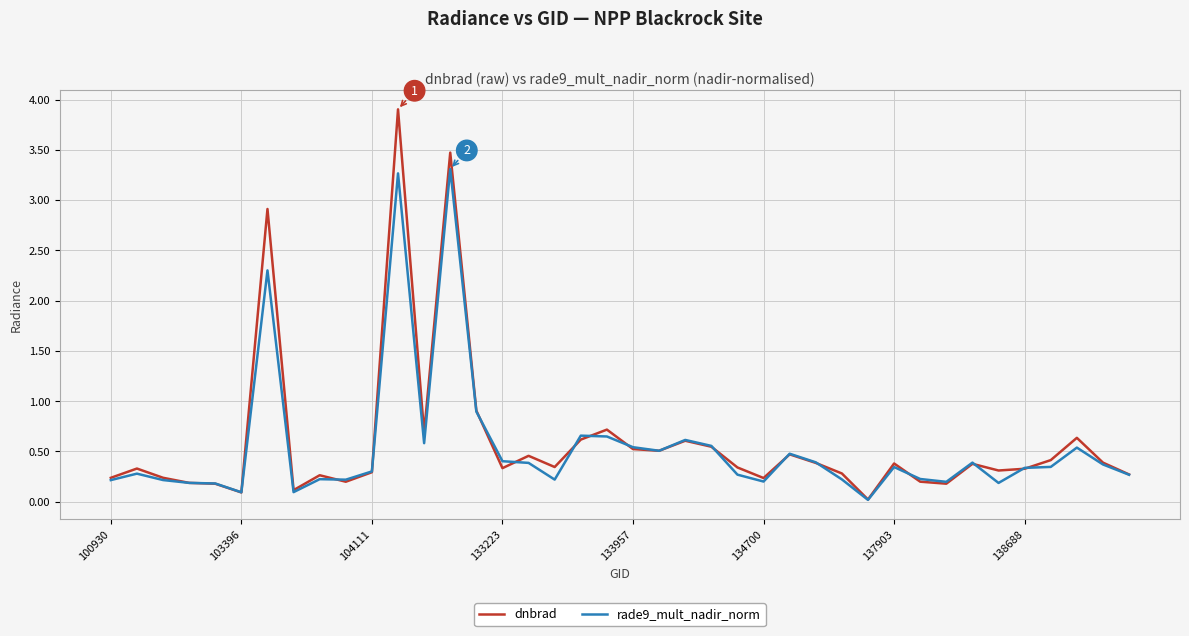

Which series has the largest total across all categories?

dnbrad